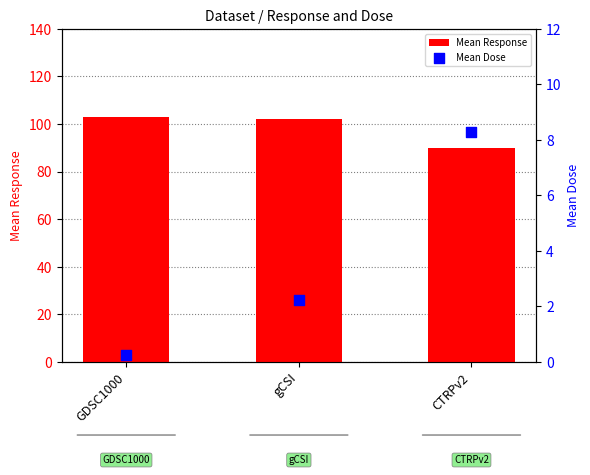

Which series reaches the maximum Y coordinate?

Mean Response